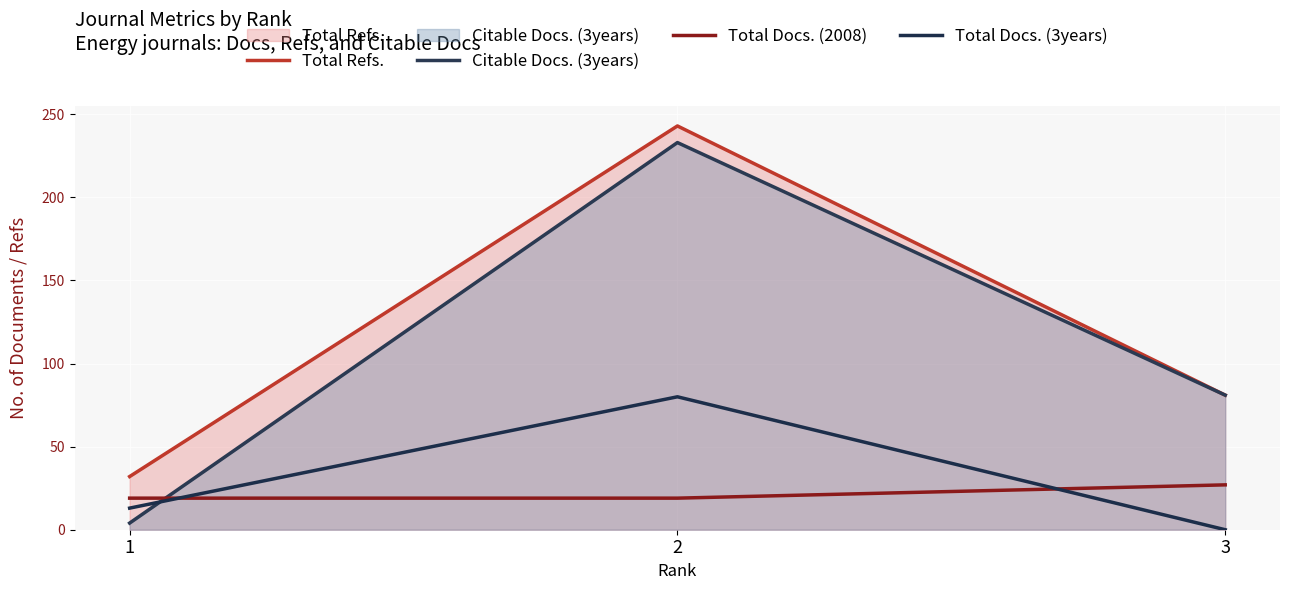

At which label is Citable Docs. (3years) closest to 118?

3